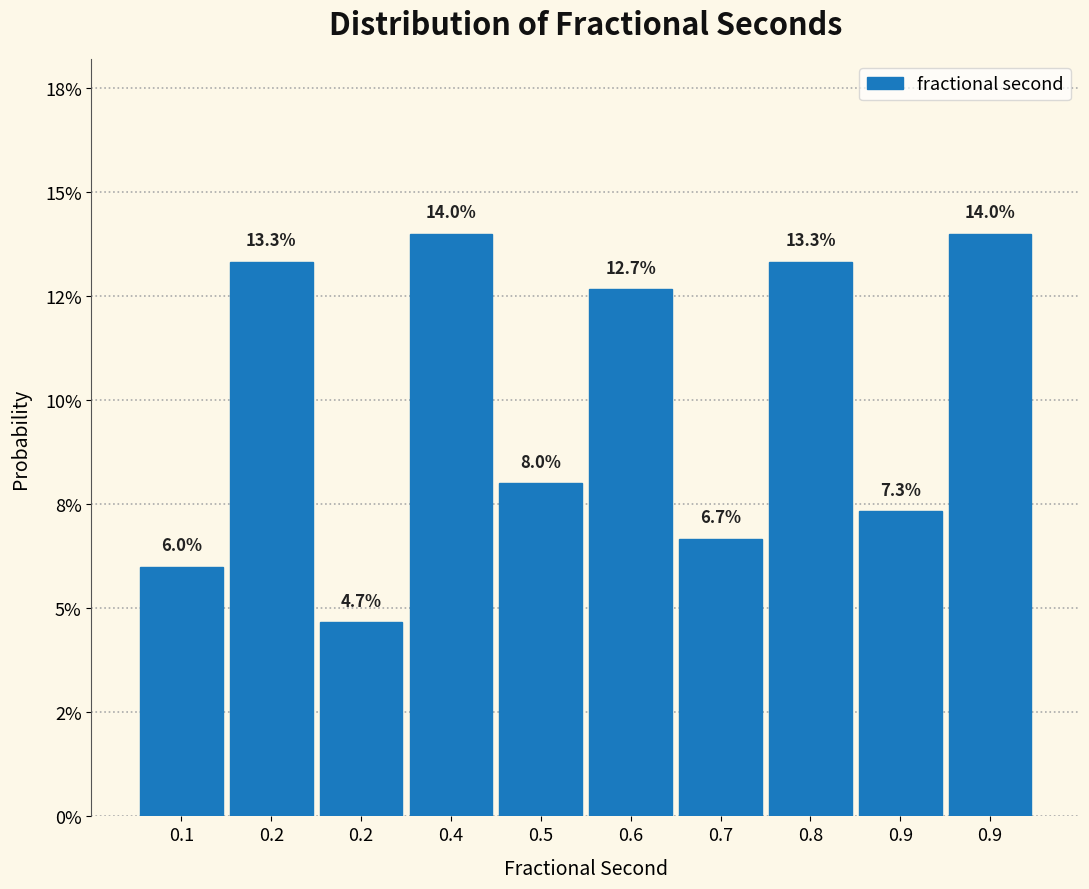

Does the chart contain any negative values?

No